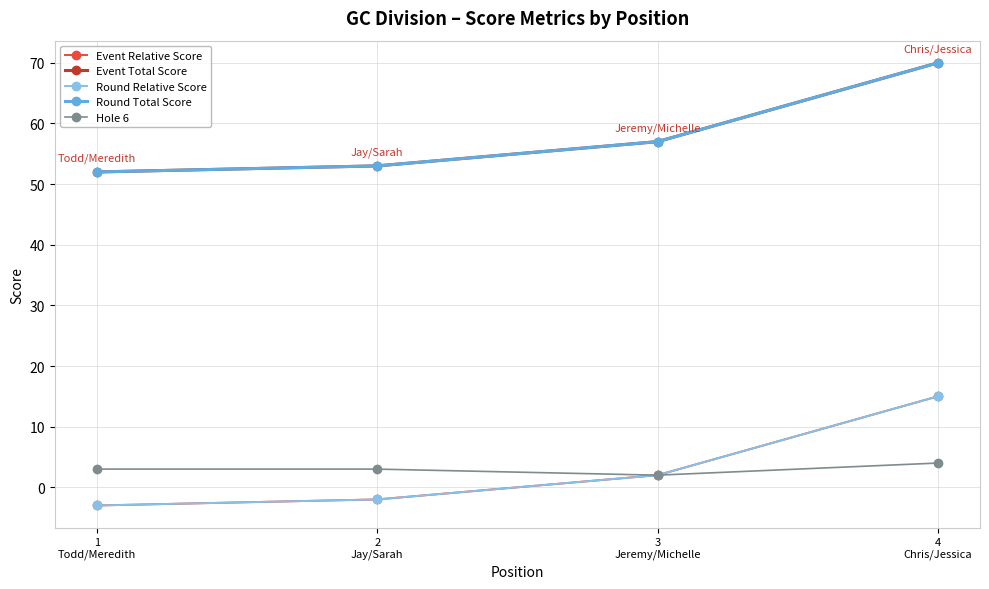

True or false: Round Relative Score has more than 2 interior local peaks.

False